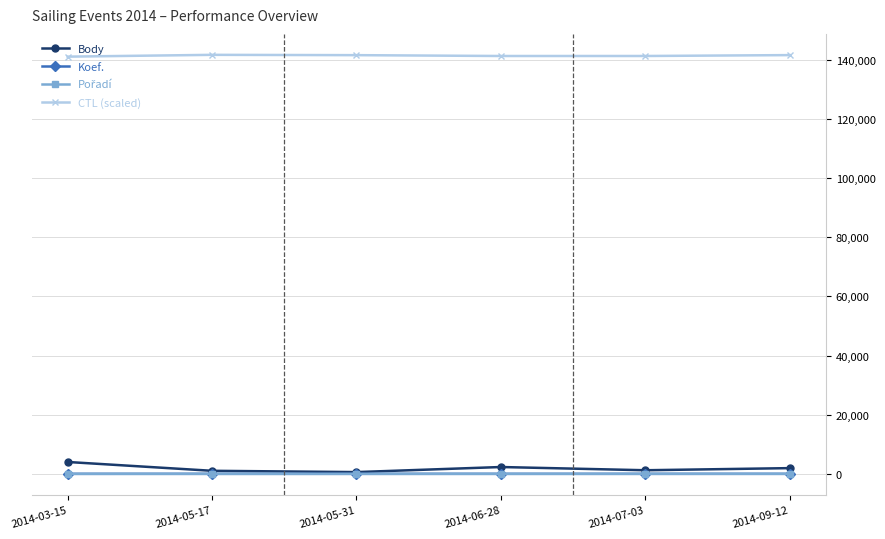

What is the difference between the highest and lowest values at 2014-05-17?

141711